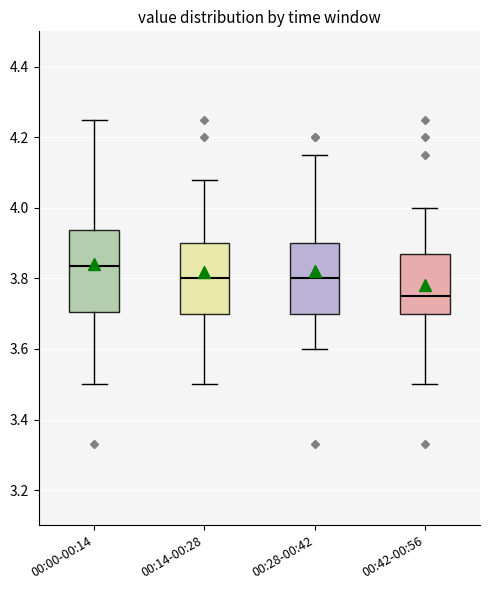

Comparing the boxes themselves (not the whiskers), which one is the tallest?

00:00-00:14